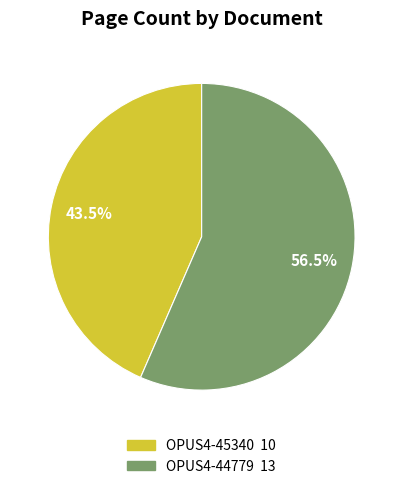

Which slice is the largest?

OPUS4-44779